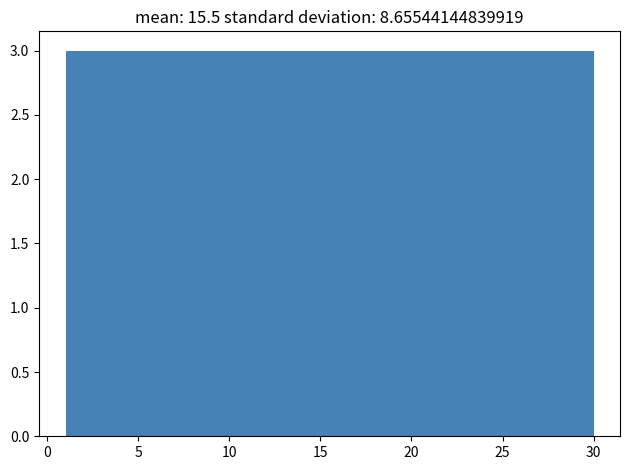

Reading left to right, list every bar in this chart as the range it spans on the x-axis followed by its height. Neither the bar edges nor the heights are printed on the chart, so give them approximately, as read against the axes.

1.0 to 3.9: 3
3.9 to 6.8: 3
6.8 to 9.7: 3
9.7 to 12.6: 3
12.6 to 15.5: 3
15.5 to 18.4: 3
18.4 to 21.3: 3
21.3 to 24.2: 3
24.2 to 27.1: 3
27.1 to 30.0: 3